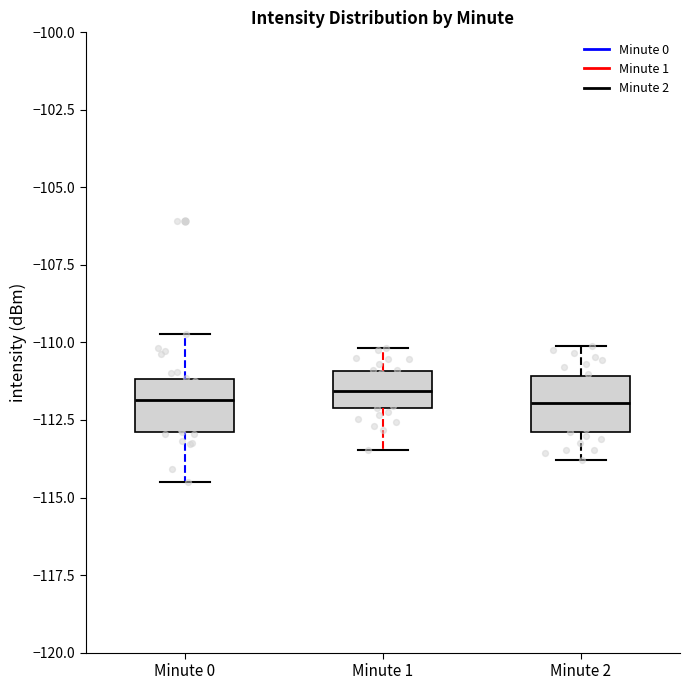

Reading left to right, transcribe this box plot: for each box, give where its median line is, the range the box spans, and where its two whiskers end, as read against the y-axis. The values are not printed on the chart, so give them approximately, as read against the axis.

Minute 0: median -112.0, box -113.0 to -111.0, whiskers -114.5 to -109.5
Minute 1: median -111.5, box -112.0 to -111.0, whiskers -113.5 to -110.0
Minute 2: median -112.0, box -113.0 to -111.0, whiskers -114.0 to -110.0